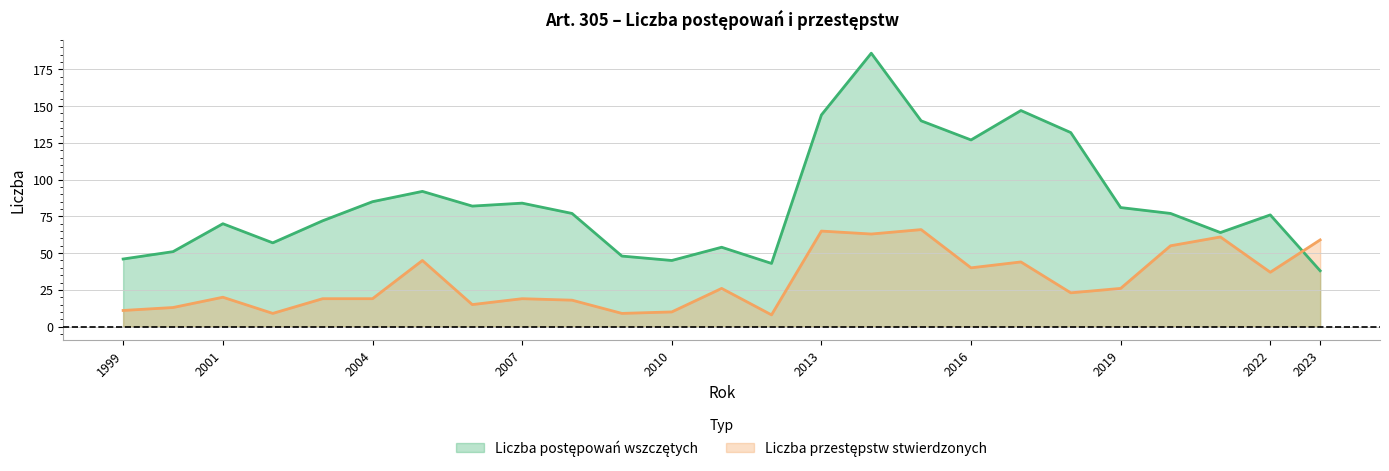

Which category has the lowest value in the Liczba przestępstw stwierdzonych series?

2012